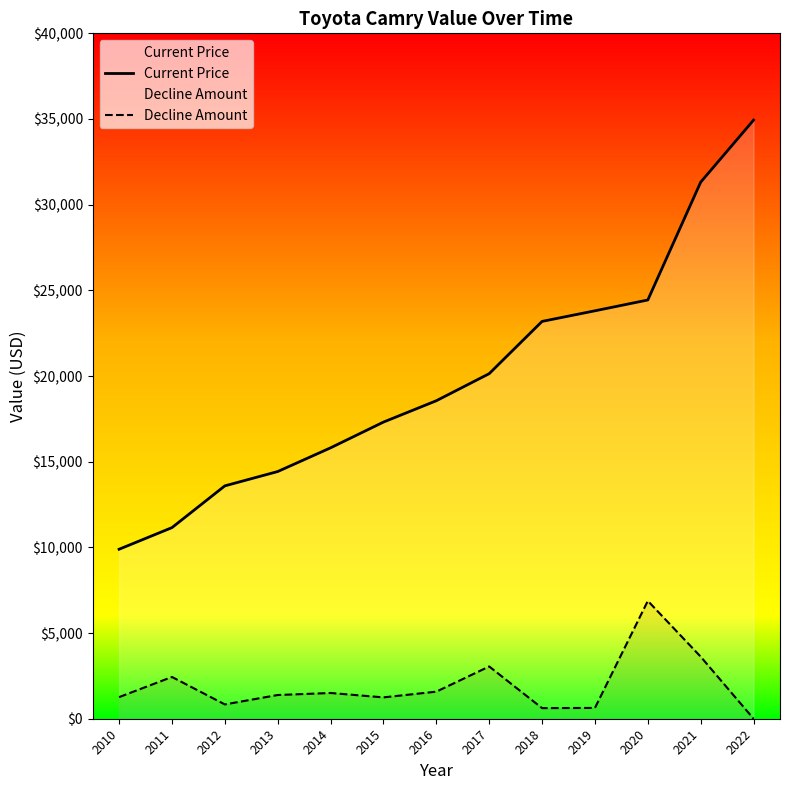

The value of Current Price at 2020 is 11423. True or false?

False